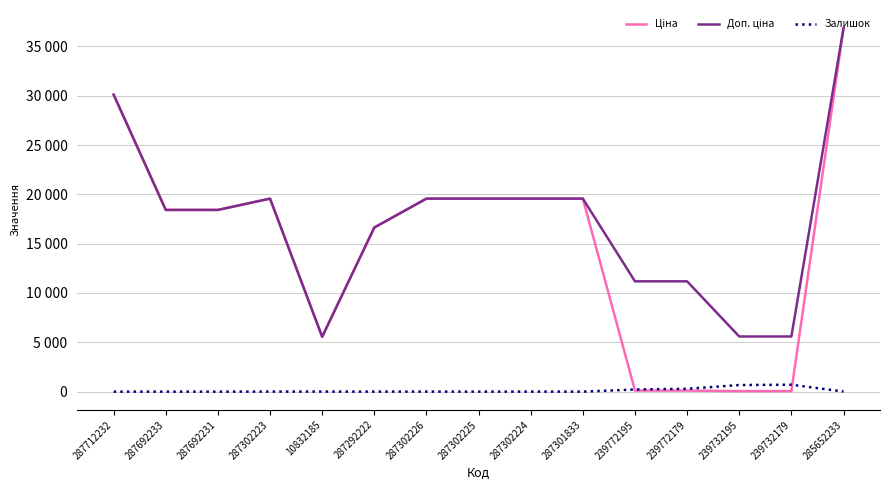

What position from the right is 287692233?

14